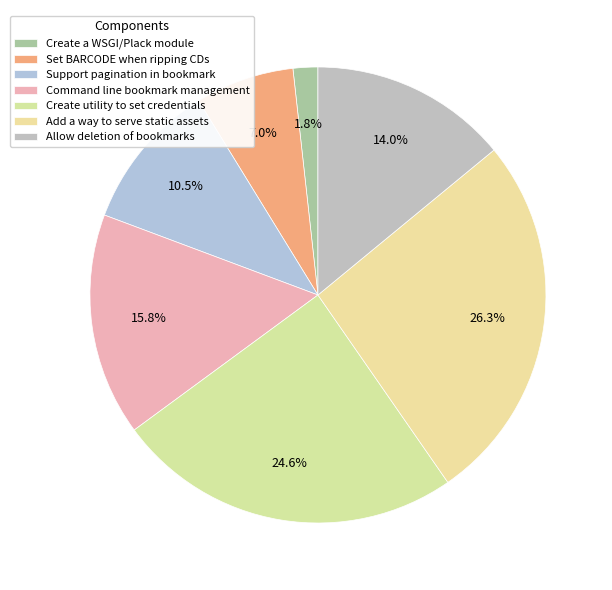

To the nearest percent, what is the difference between the largest and smallest slice percentages?

25%